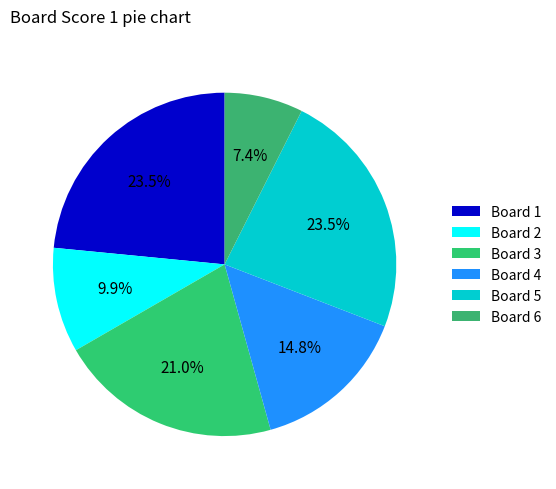

How many slices are in this pie chart?

6